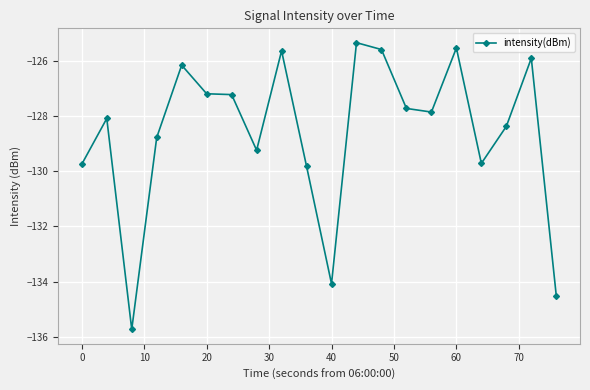

What is the difference between the maximum and minimum values?

10.4